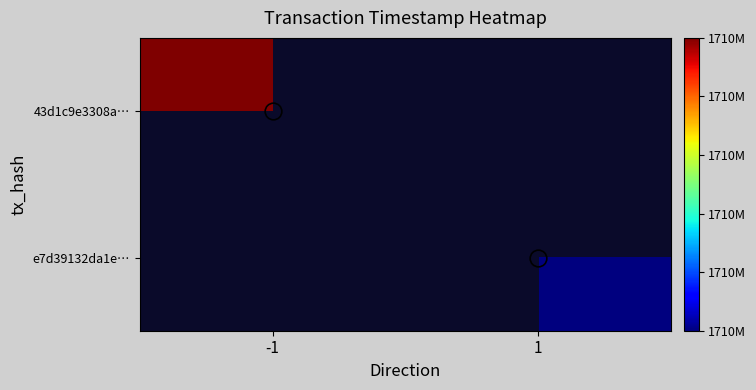

Which category has the lowest value across all series?

1